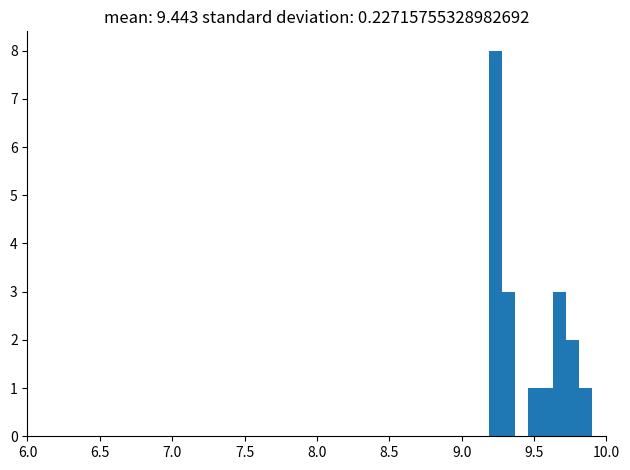

Read against the x-axis, roughly where is the centre of the tallest bar?

9.25